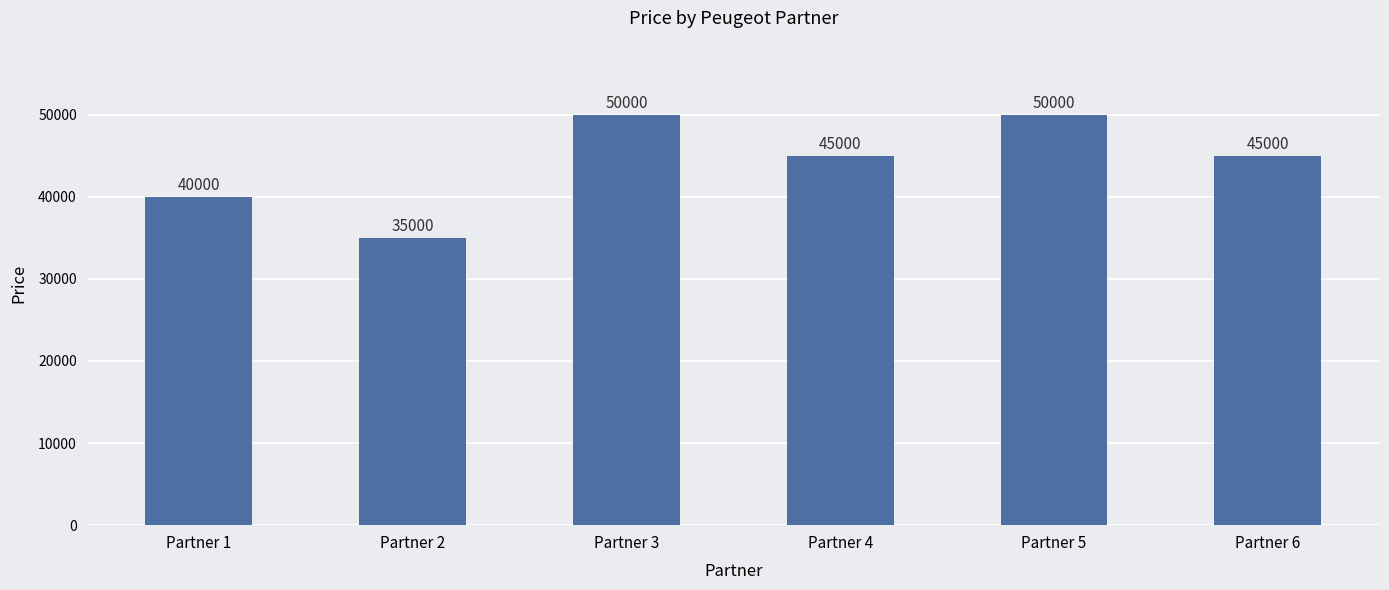

What is the difference between the values at Partner 2 and Partner 6?

10000